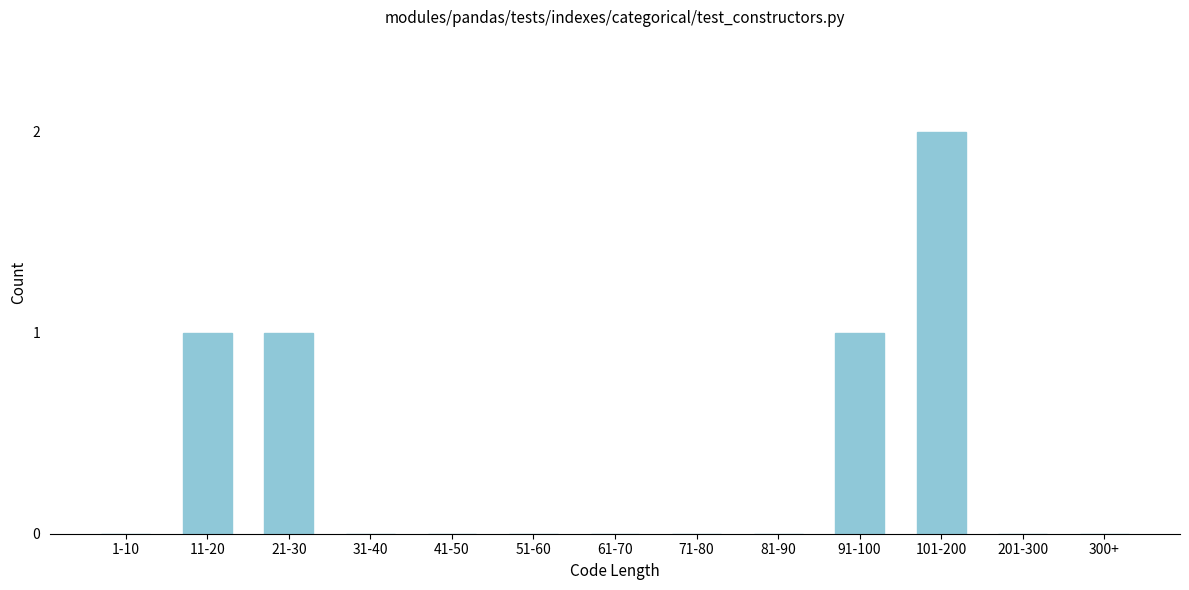

Reading left to right, list all the values displayed in this chart.

1-10=0	11-20=1	21-30=1	31-40=0	41-50=0	51-60=0	61-70=0	71-80=0	81-90=0	91-100=1	101-200=2	201-300=0	300+=0